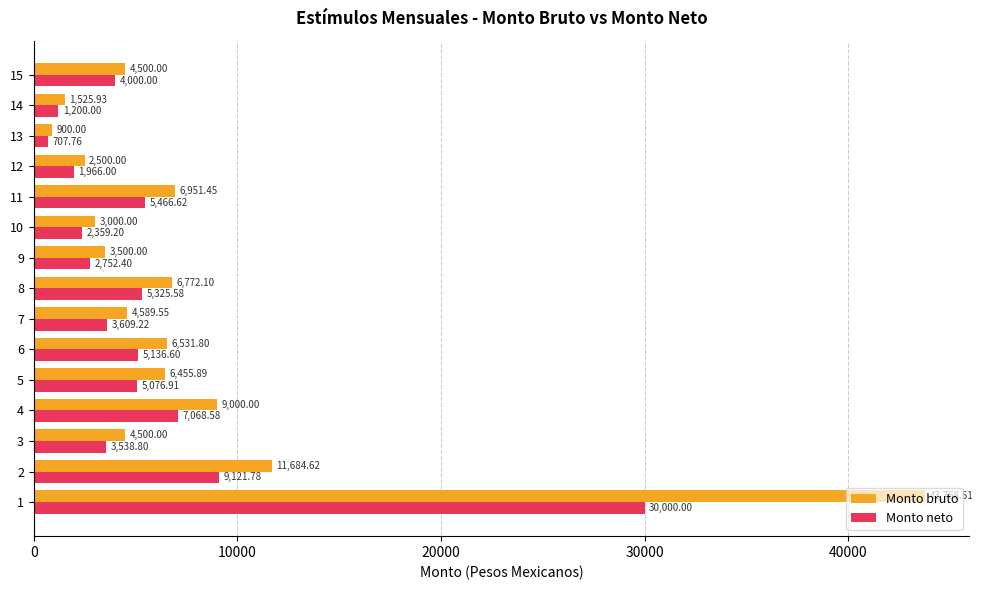

At which category does the chart reach its minimum across all series?

13